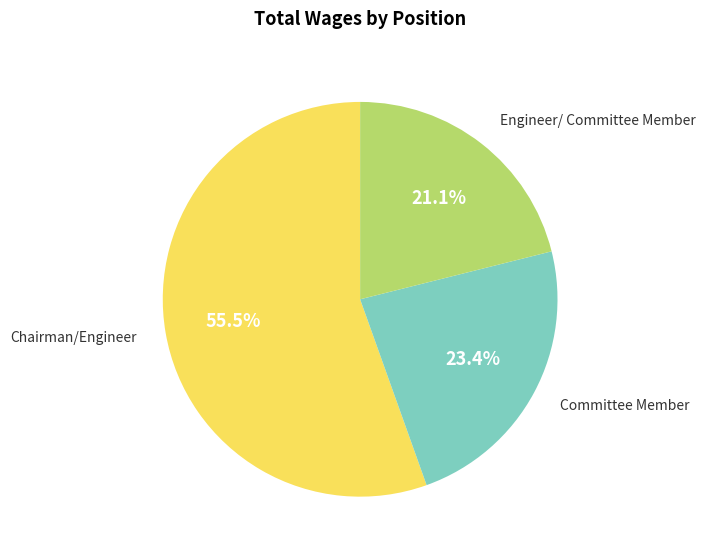

Does any single category account for the majority?

Yes